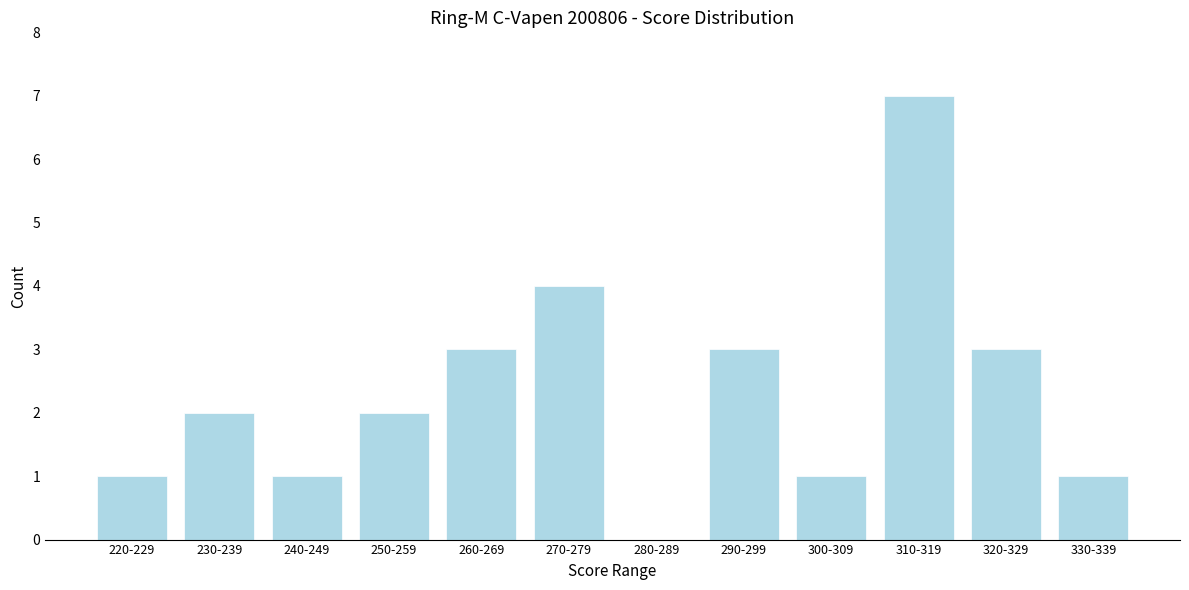

Reading left to right, extract all data points from this chart.

220-229=1	230-239=2	240-249=1	250-259=2	260-269=3	270-279=4	280-289=0	290-299=3	300-309=1	310-319=7	320-329=3	330-339=1